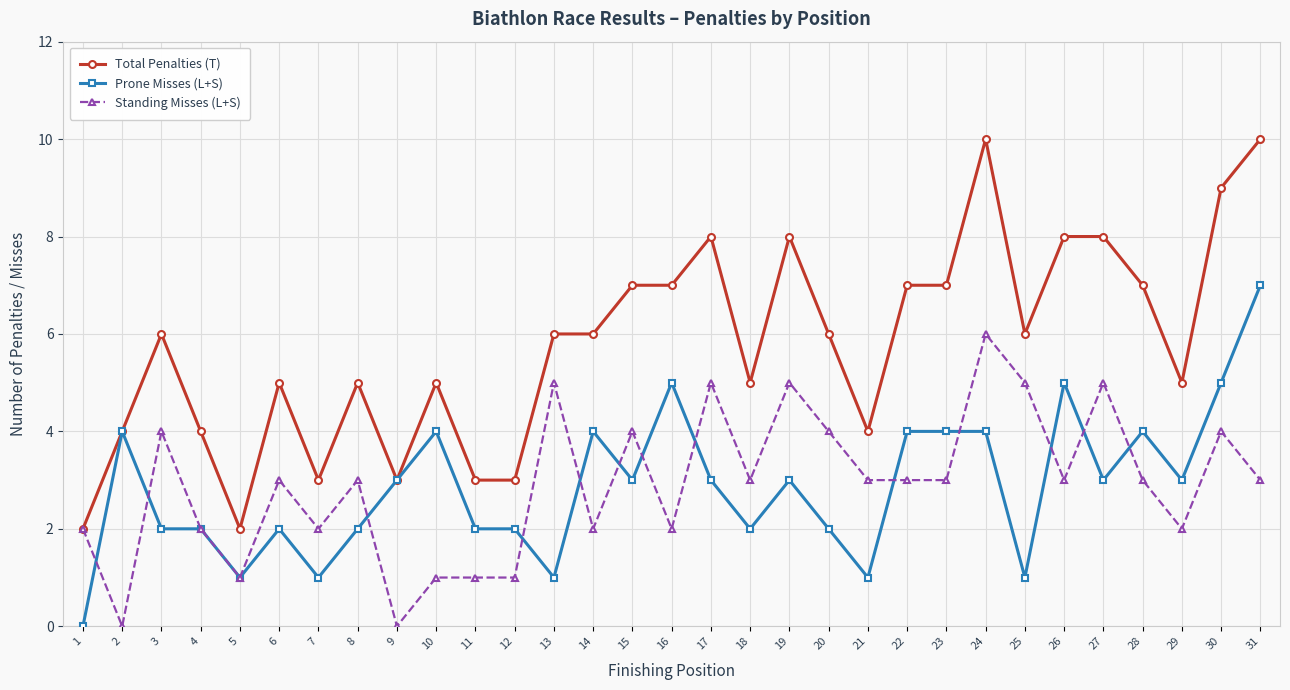

True or false: Total Penalties (T) has a value of 6 at 3.

True